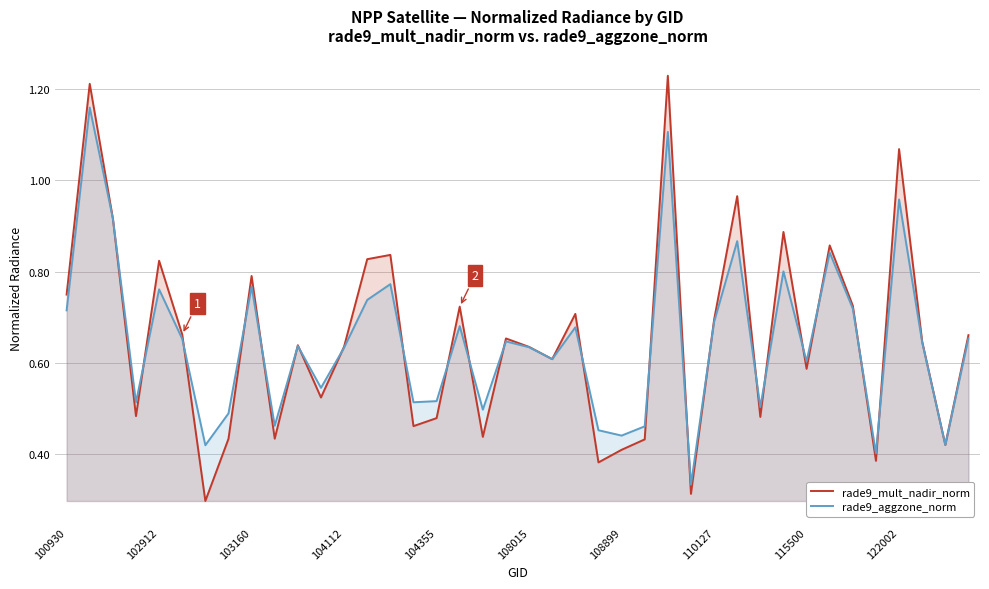

The value of rade9_mult_nadir_norm at 108899 is 0.3. True or false?

False